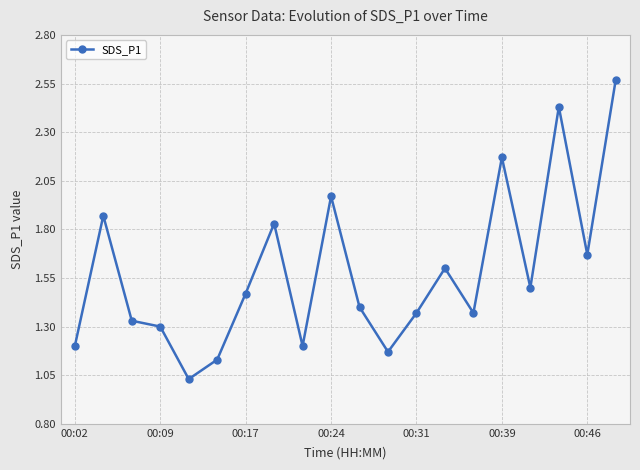

What is the average value?

1.6